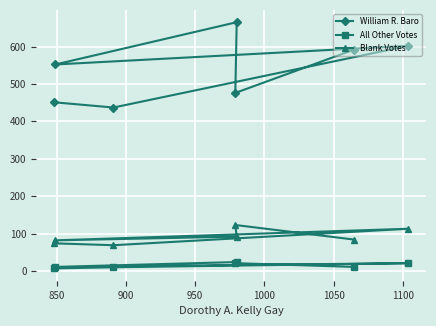

What is the average value of the All Other Votes series?

15